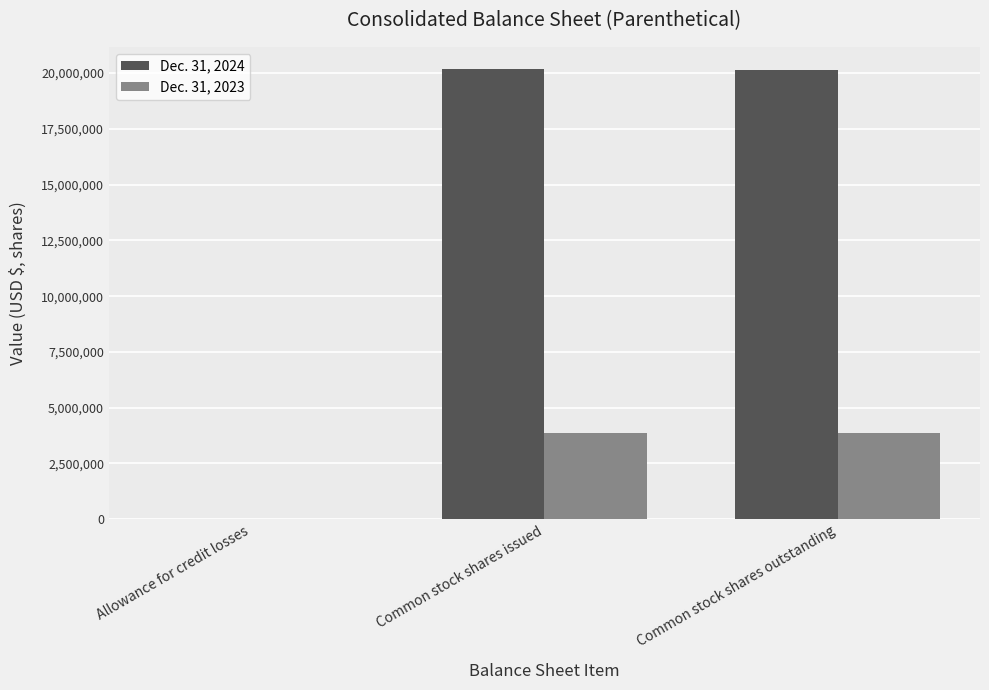

True or false: Dec. 31, 2023 has a value of 3861578 at Common stock shares issued.

True